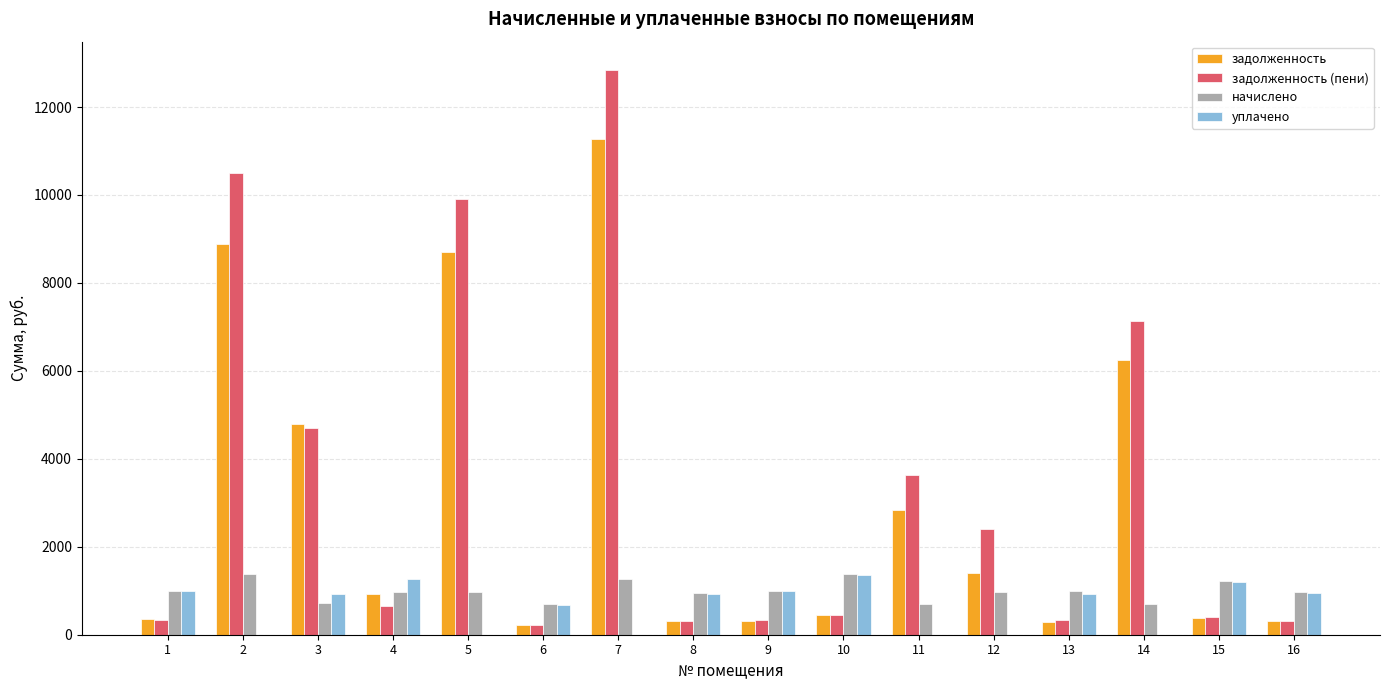

What is the average value of the задолженность (пени) series?

3405.1